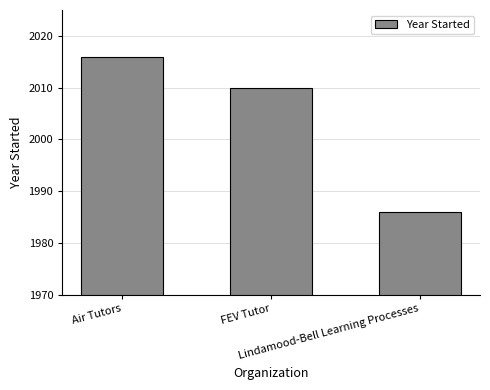

What is the change in value from Air Tutors to Lindamood-Bell Learning Processes?

-30